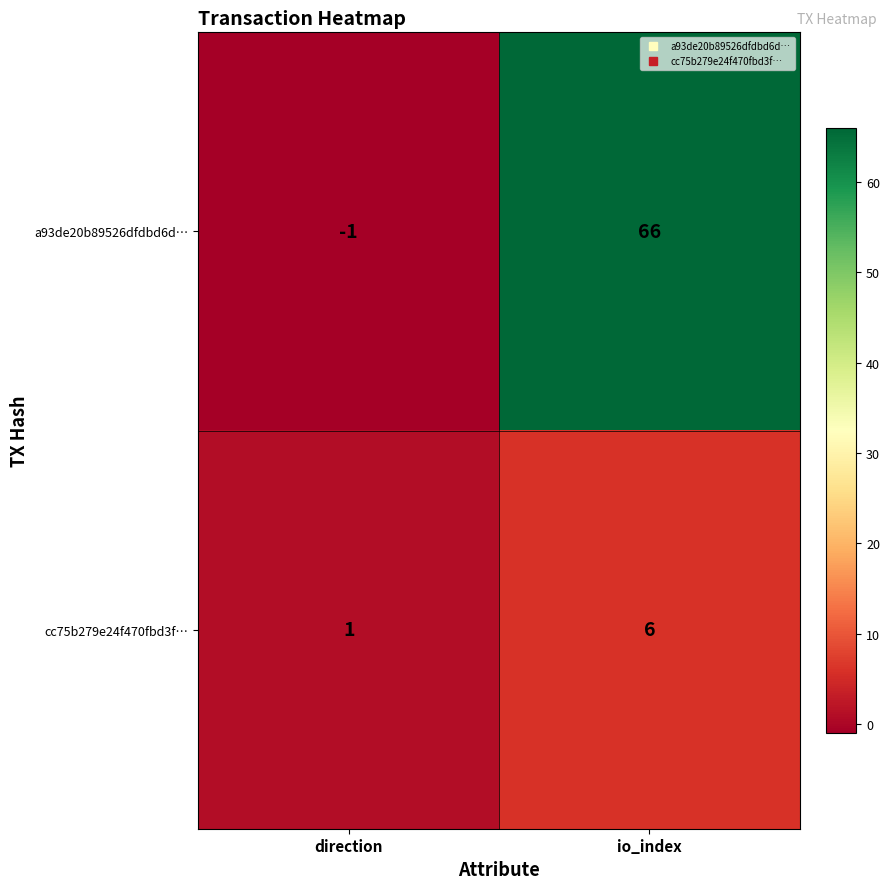

At io_index, list the series in order from smallest to largest.

cc75b279e24f470fbd3f…, a93de20b89526dfdbd6d…